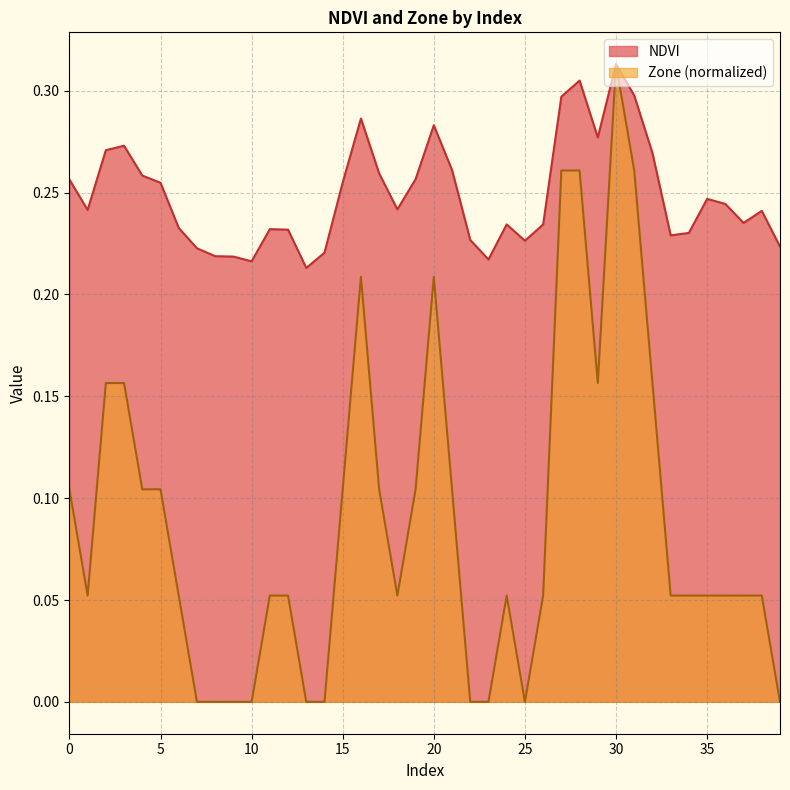

What is the maximum value for Zone?

0.3